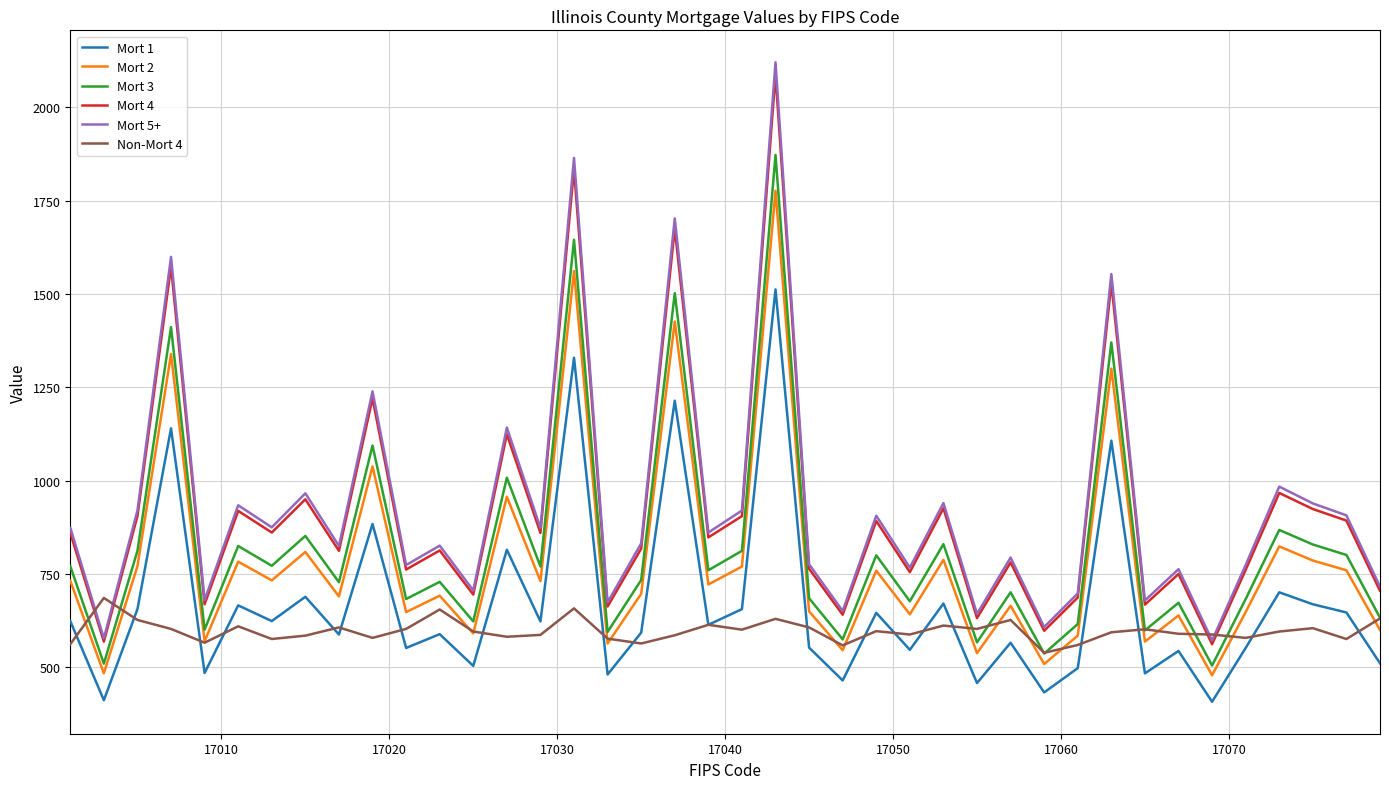

In Mort 2, how many points are higher than both neighbors (excluding endpoints)?

15